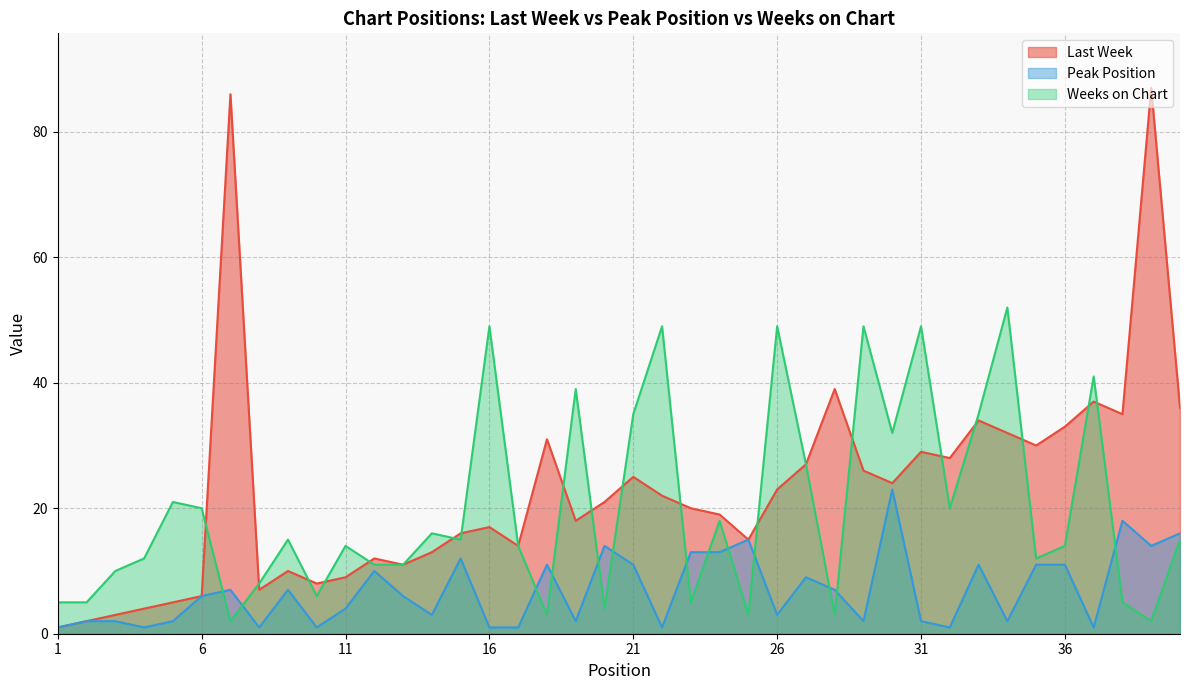

True or false: Last Week has more than 2 points higher than both neighbors.

True